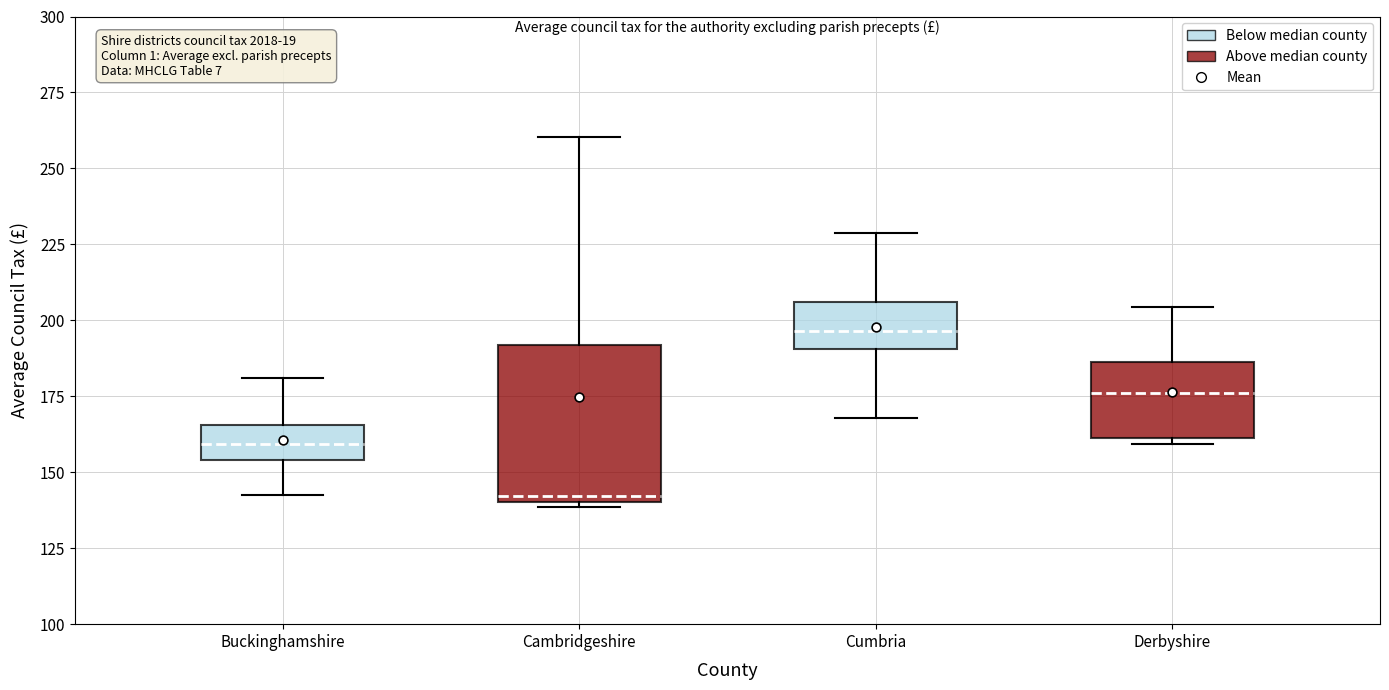

Reading left to right, read every box against the y-axis: the position of its median line, the range the box covers, and the ends of its whiskers. The values are not printed on the chart, so give them approximately, as read against the axis.

Buckinghamshire: median 160, box 155 to 165, whiskers 145 to 180
Cambridgeshire: median 140 (just above the box's lower edge), box 140 to 190, whiskers 140 (just below the box's lower edge) to 260
Cumbria: median 195, box 190 to 205, whiskers 170 to 230
Derbyshire: median 175, box 160 to 185, whiskers 160 (just below the box's lower edge) to 205